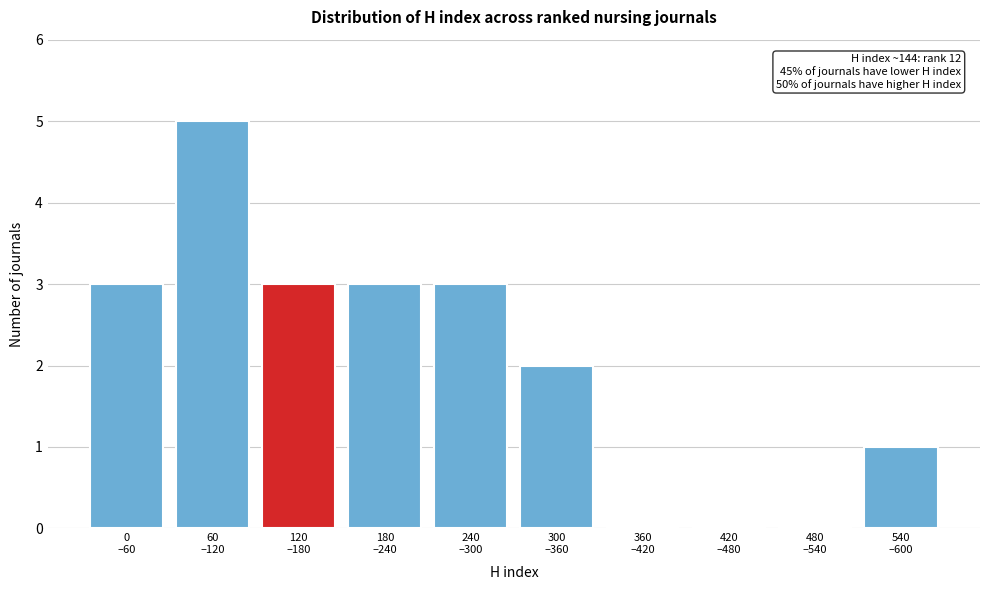

What is the maximum value shown in the chart?

5